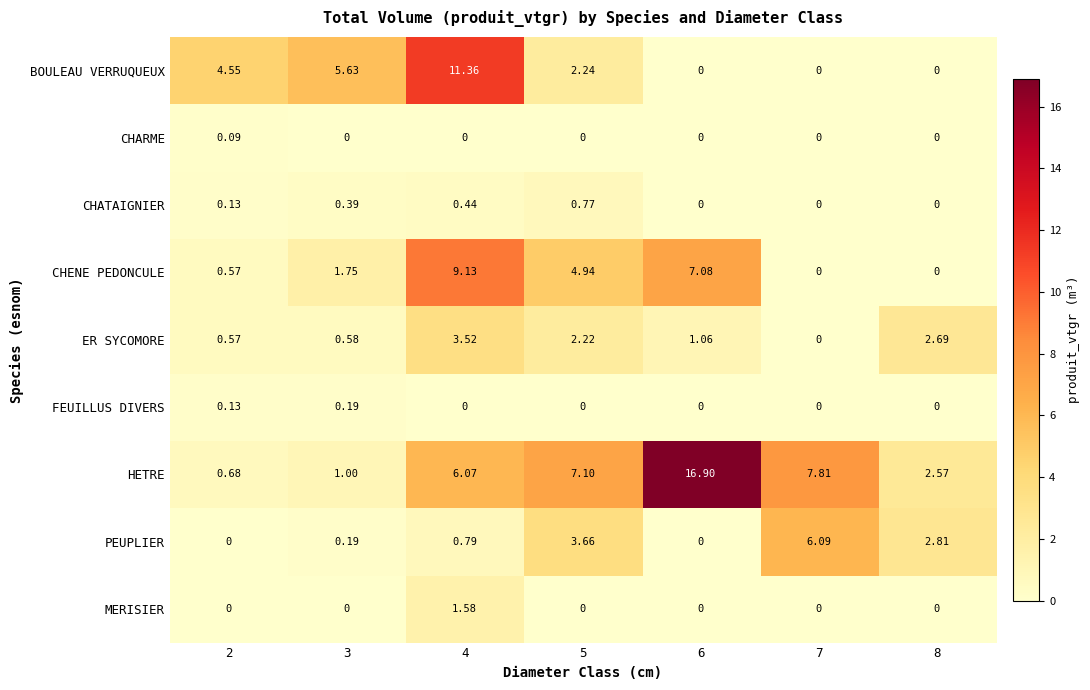

How many data points in PEUPLIER are above 0?

5